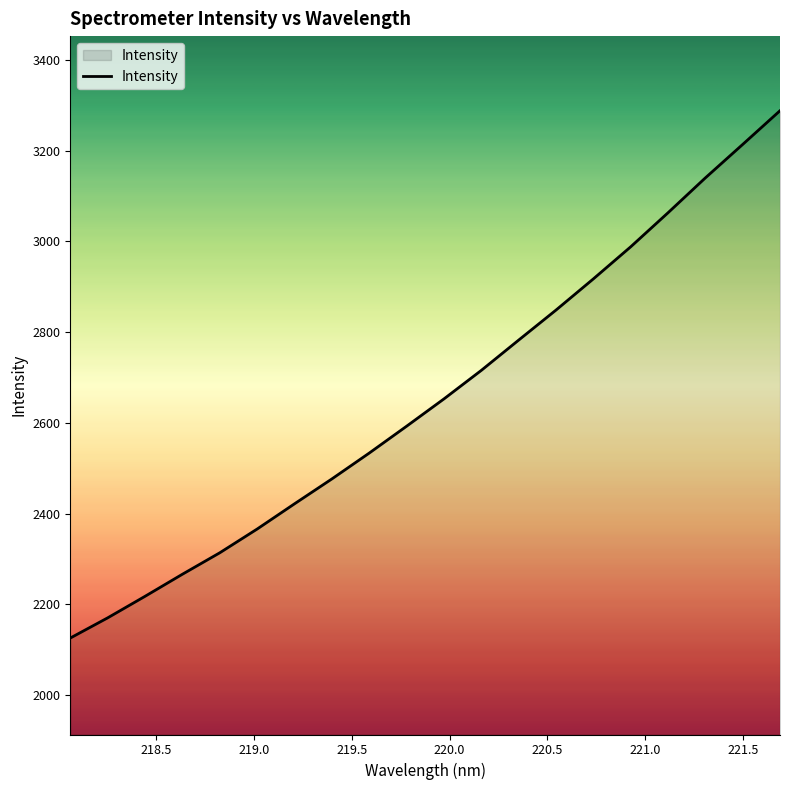

What is the greatest value displayed?

3287.8